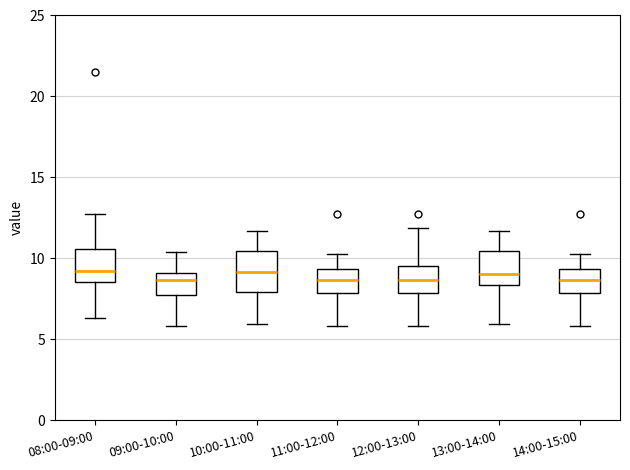

Reading left to right, read every box against the y-axis: the position of its median line, the range the box covers, and the ends of its whiskers. The values are not printed on the chart, so give them approximately, as read against the axis.

08:00-09:00: median 9.0, box 8.5 to 10.5, whiskers 6.5 to 13.0
09:00-10:00: median 8.5, box 7.5 to 9.0, whiskers 6.0 to 10.5
10:00-11:00: median 9.0, box 8.0 to 10.5, whiskers 6.0 to 11.5
11:00-12:00: median 8.5, box 8.0 to 9.5, whiskers 6.0 to 10.5
12:00-13:00: median 8.5, box 8.0 to 9.5, whiskers 6.0 to 12.0
13:00-14:00: median 9.0, box 8.5 to 10.5, whiskers 6.0 to 11.5
14:00-15:00: median 8.5, box 8.0 to 9.5, whiskers 6.0 to 10.5